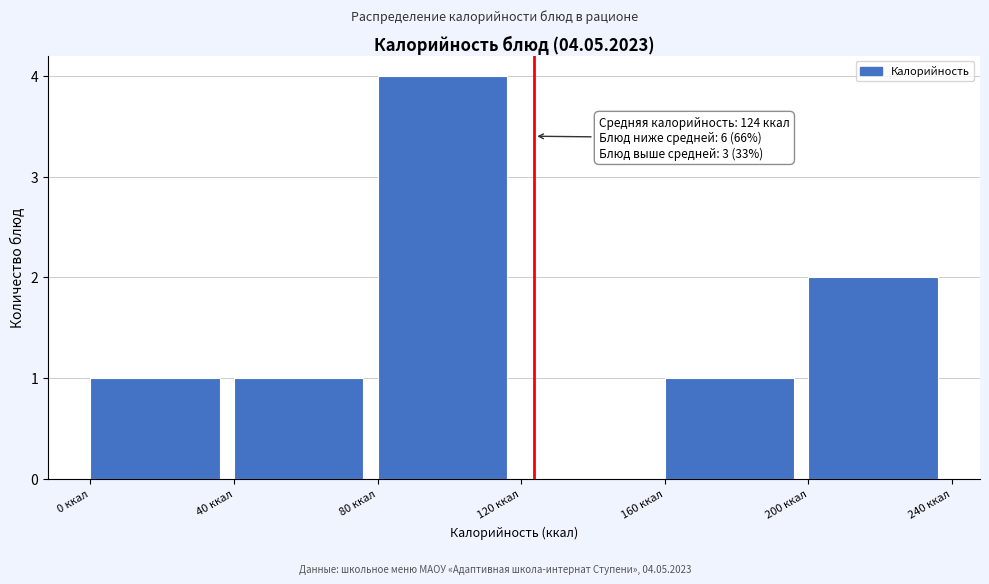

Which range on the x-axis has the tallest bar?

80 to 120